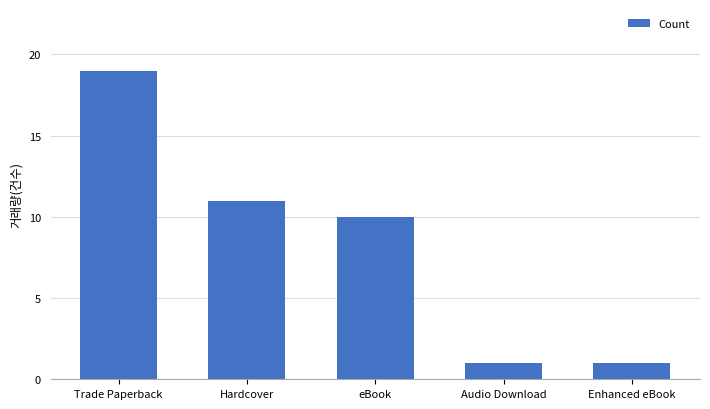

What is the label of the 2nd bar from the left?

Hardcover